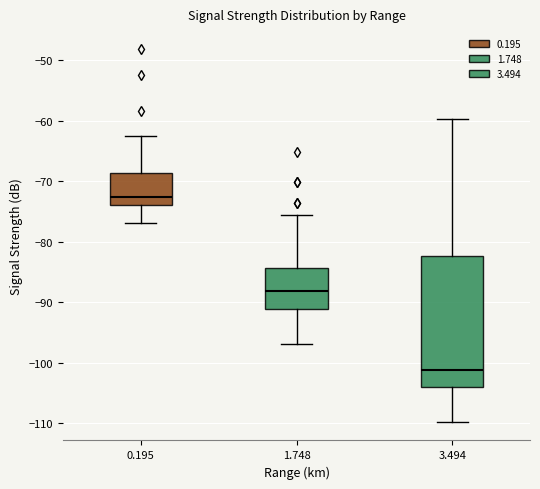

Comparing the boxes themselves (not the whiskers), which one is the tallest?

3.494